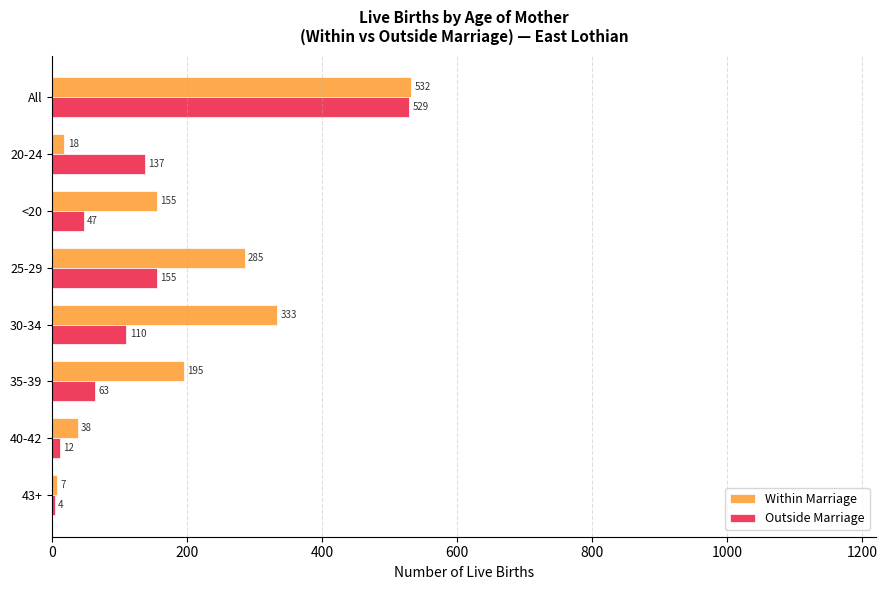

How many data points in Within Marriage are less than 195?

4